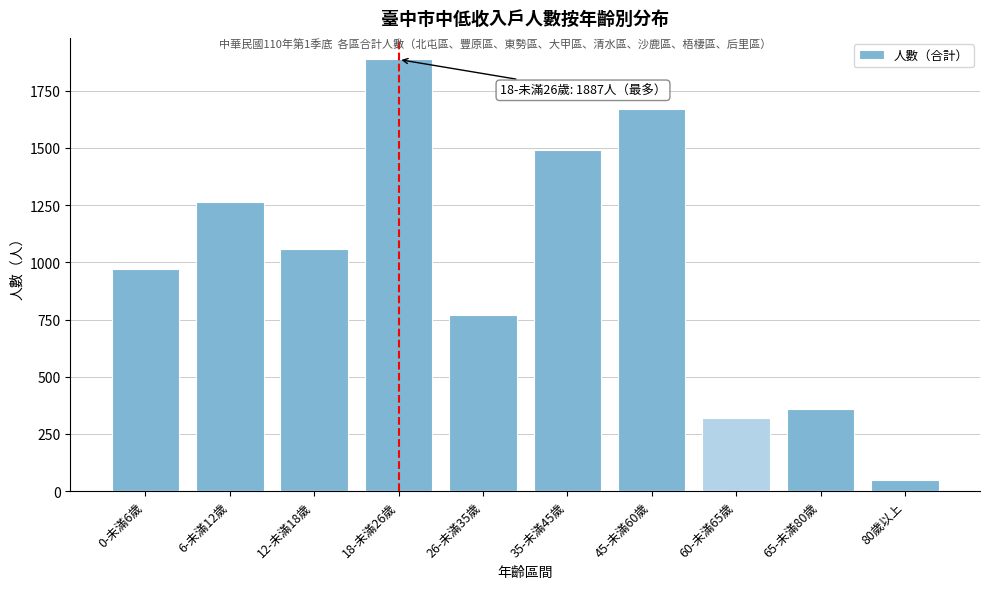

Reading right to left, transcribe all the data shown in this chart.

80歲以上=48	65-未滿80歲=361	60-未滿65歲=320	45-未滿60歲=1670	35-未滿45歲=1493	26-未滿35歲=772	18-未滿26歲=1887	12-未滿18歲=1058	6-未滿12歲=1264	0-未滿6歲=973